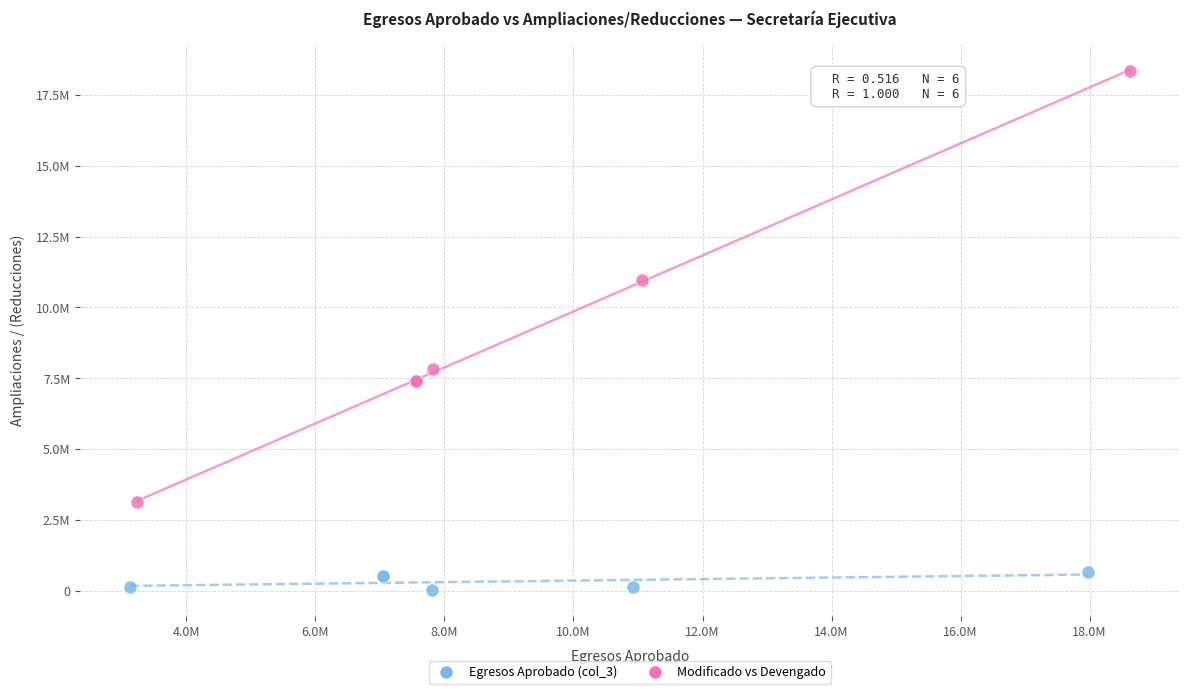

What are all the series names shown in the legend?

Egresos Aprobado (col_3), Modificado vs Devengado